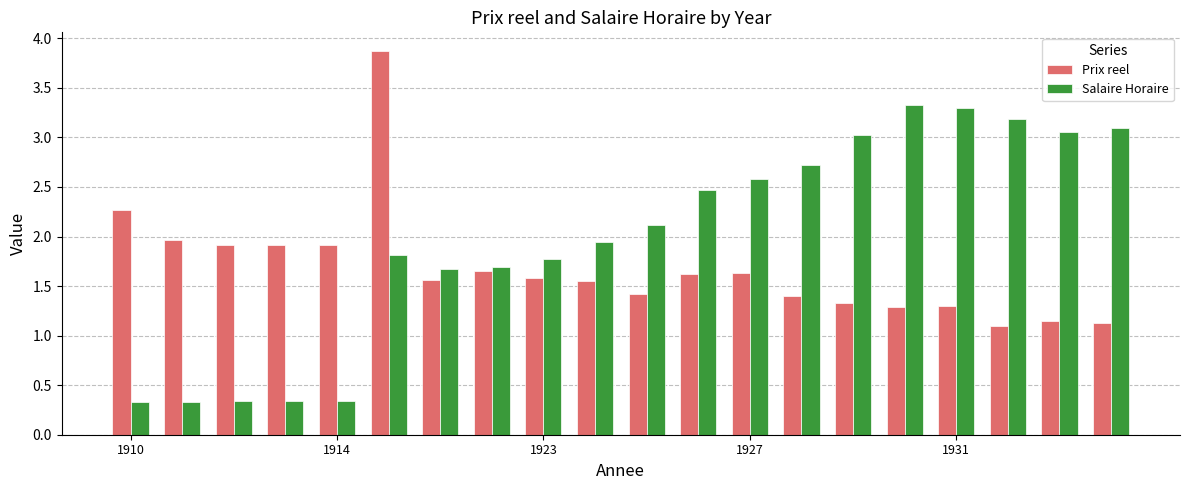

What is the average value of the Salaire Horaire series?

2.0